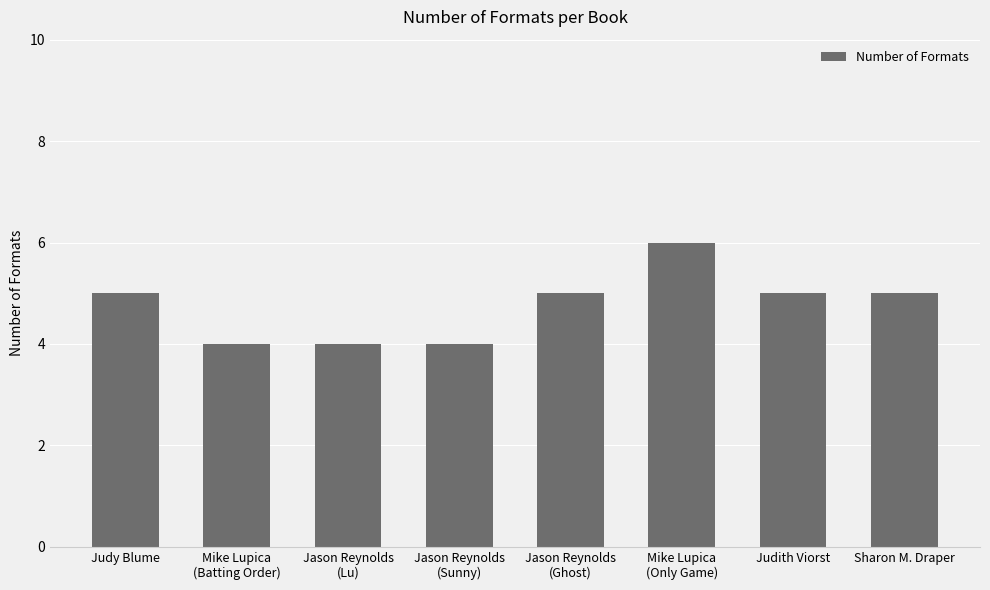

What is the label of the 1st bar from the left?

Judy Blume